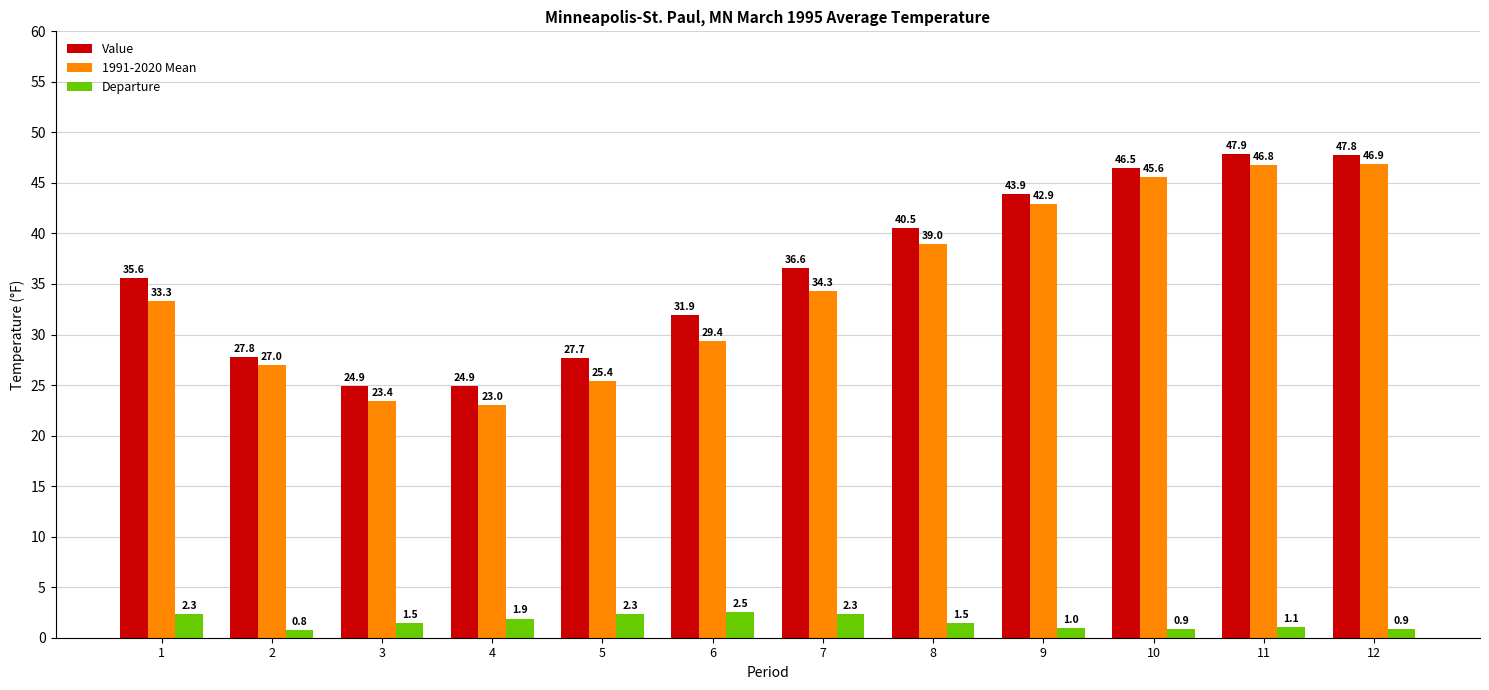

What is the minimum value shown in the chart?

0.8